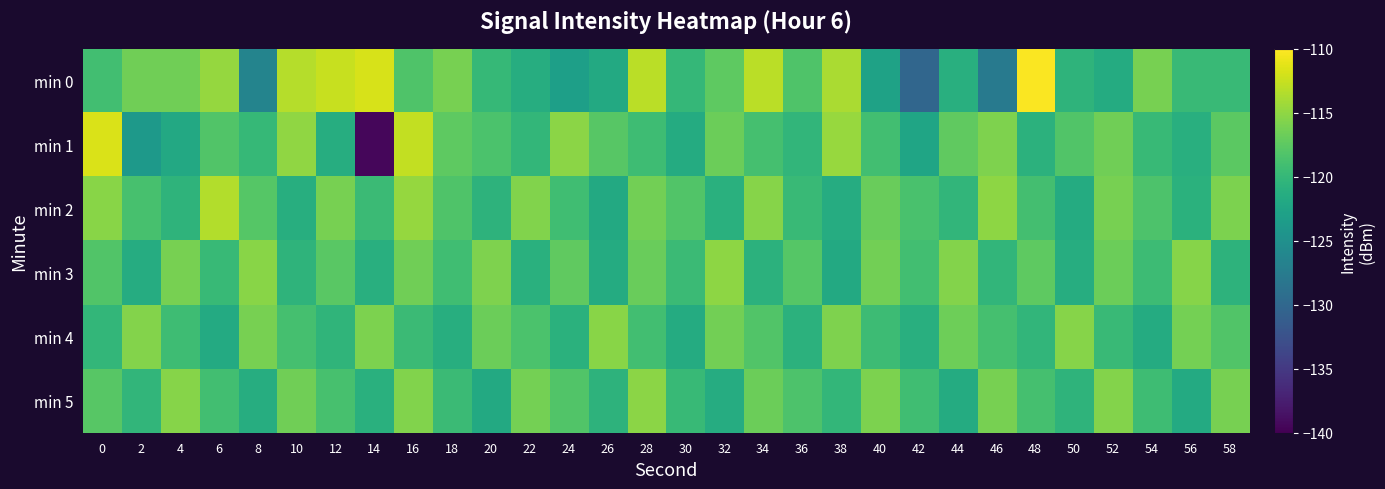

At which category is the sum across all series the highest?

16